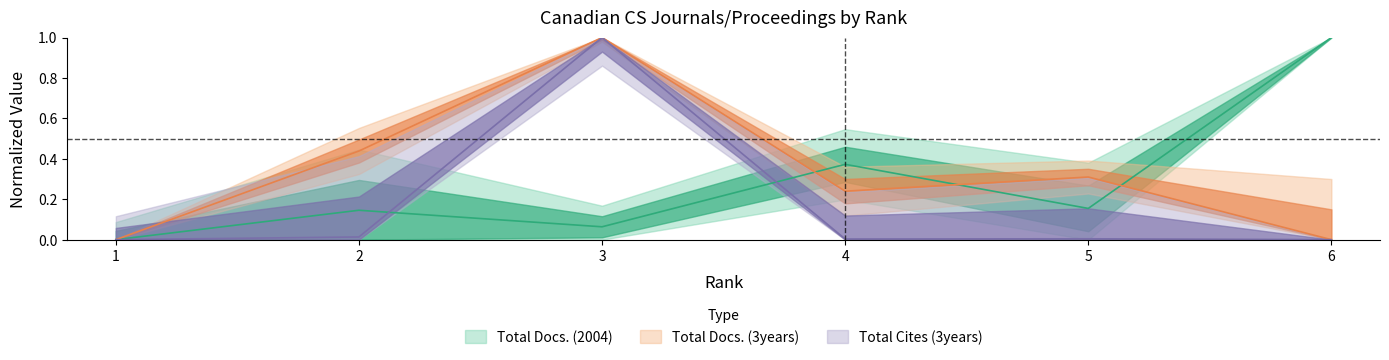

Reading left to right, extract all data points from this chart.

Total Docs. (2004): 1=0.0	2=0.1	3=0.1	4=0.4	5=0.2	6=1.0
Total Docs. (3years): 1=0.0	2=0.4	3=1.0	4=0.2	5=0.3	6=0.0
Total Cites (3years): 1=0.0	2=0.0	3=1.0	4=0.0	5=0.0	6=0.0